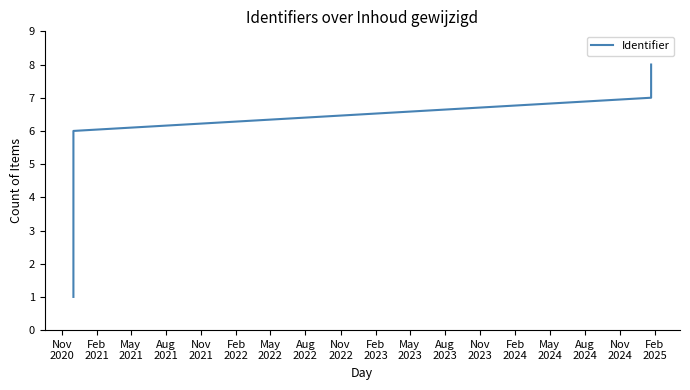

Does the chart display data point markers on the line(s)?

No